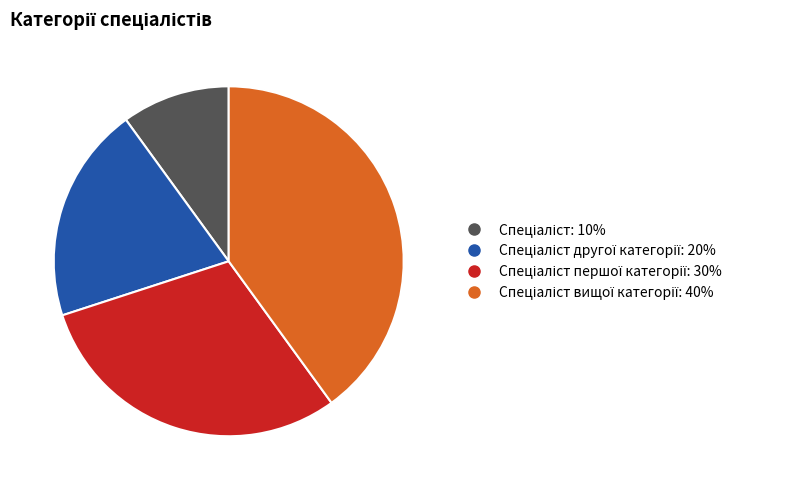

Does any single category account for the majority?

No